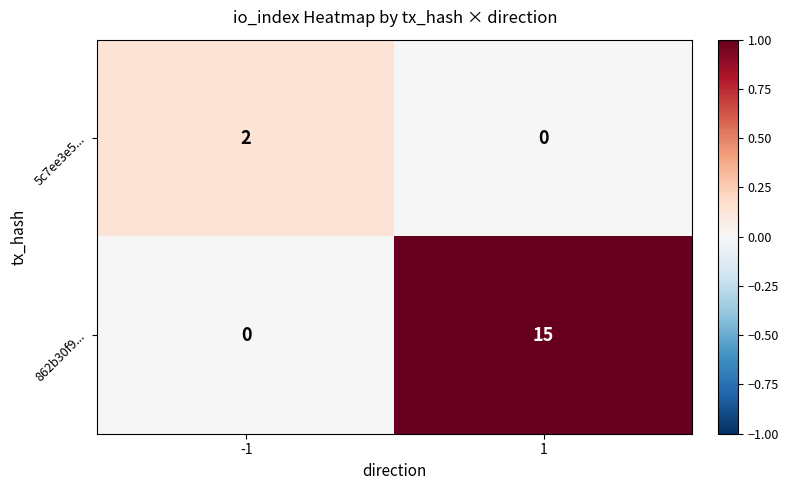

True or false: 862b30f9... has a value of 10 at -1.

False